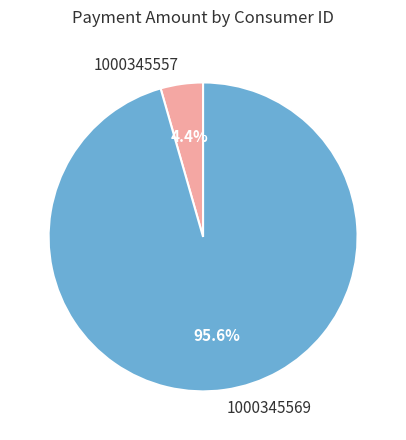

To the nearest percent, what is the average slice percentage?

50%